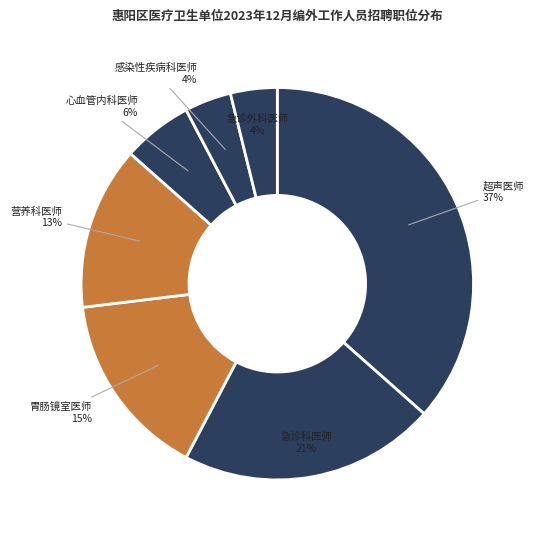

Is there any slice that represents more than half of the pie?

No